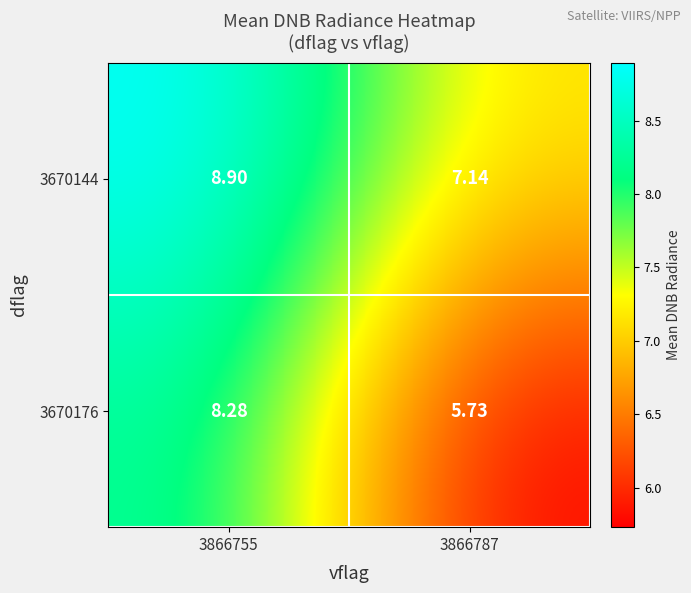

What is the spread (max minus min) of values at 3866787?

1.4